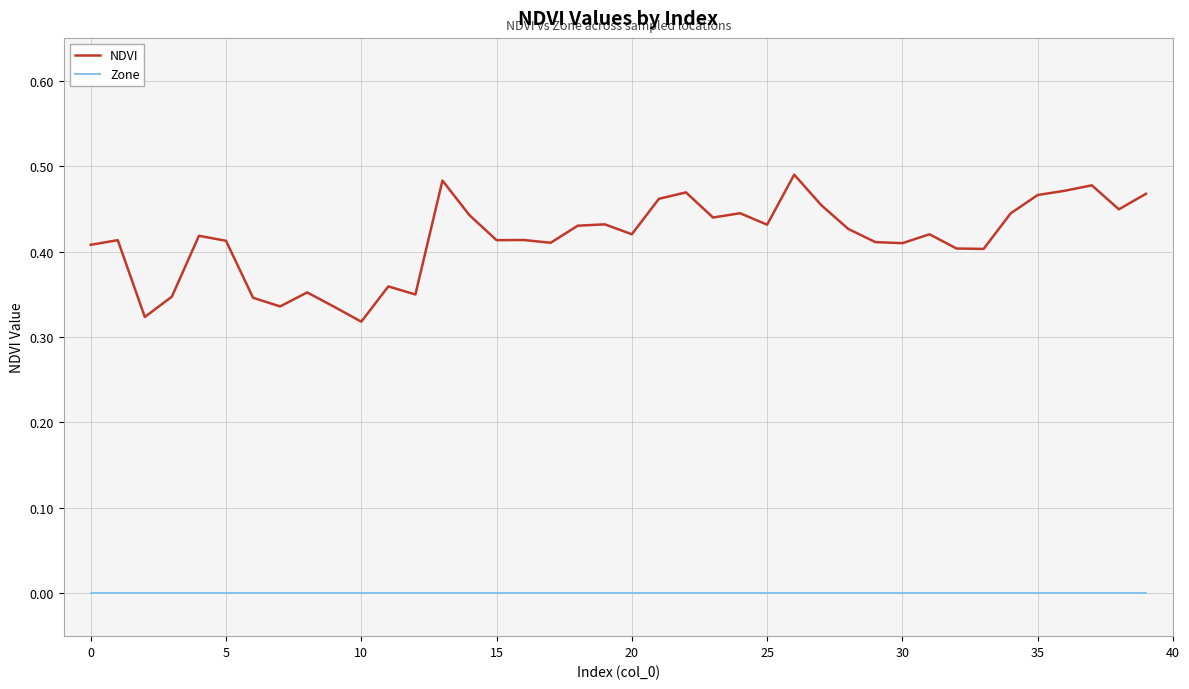

List the series in order of their overall mean, highest first.

NDVI, Zone